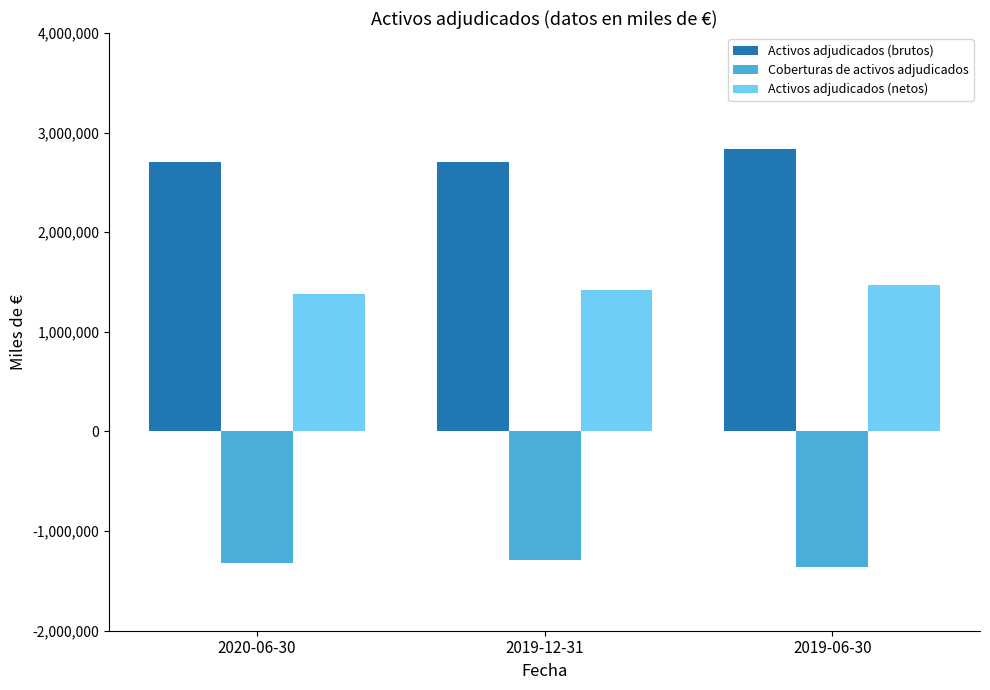

What is the label of the 3rd bar from the right?

2020-06-30